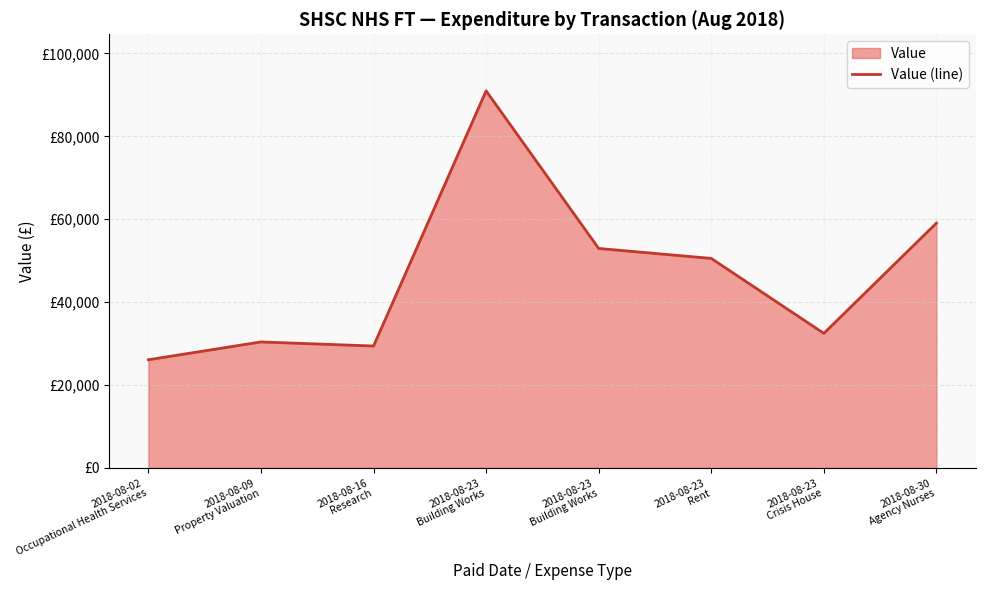

What is the approximate value at 2018-08-02
Occupational Health Services?

26085.5